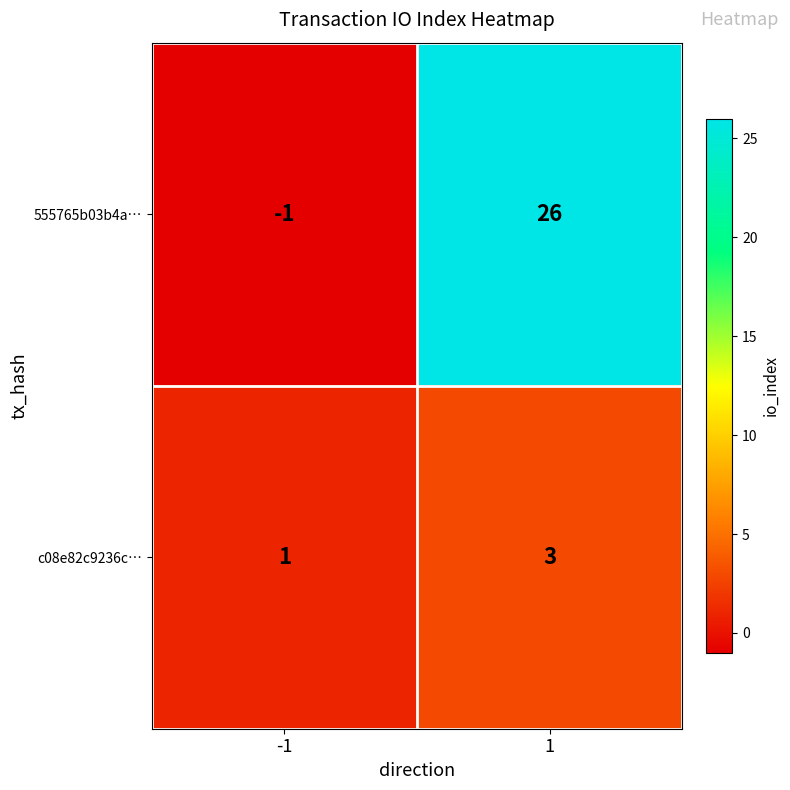

Rank the series by their average value, from lowest to highest.

c08e82c9236c…, 555765b03b4a…